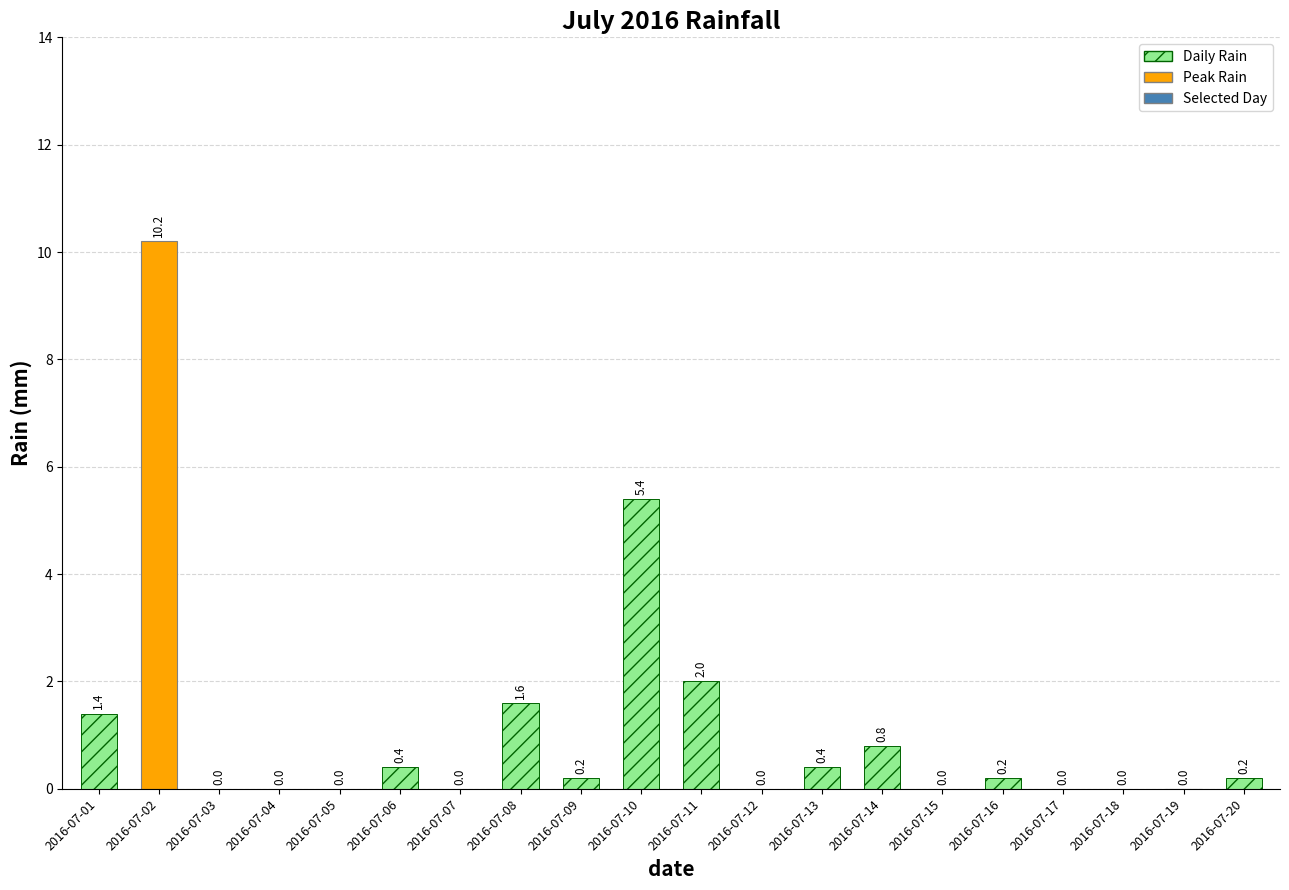

Reading left to right, list all the values displayed in this chart.

1.4	10.2	0.0	0.0	0.0	0.4	0.0	1.6	0.2	5.4	2.0	0.0	0.4	0.8	0.0	0.2	0.0	0.0	0.0	0.2